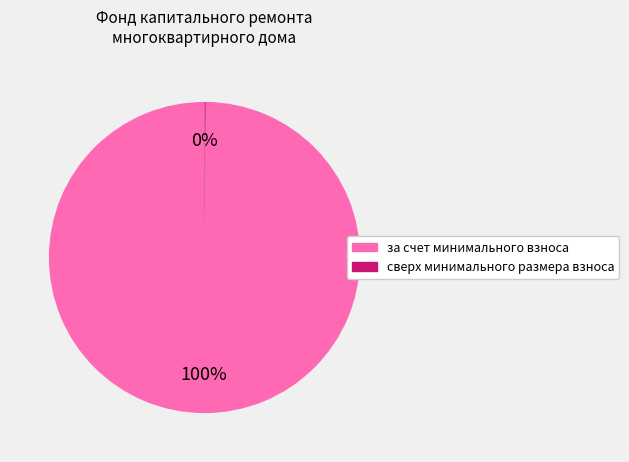

Which category has the biggest portion of the pie?

за счет минимального взноса